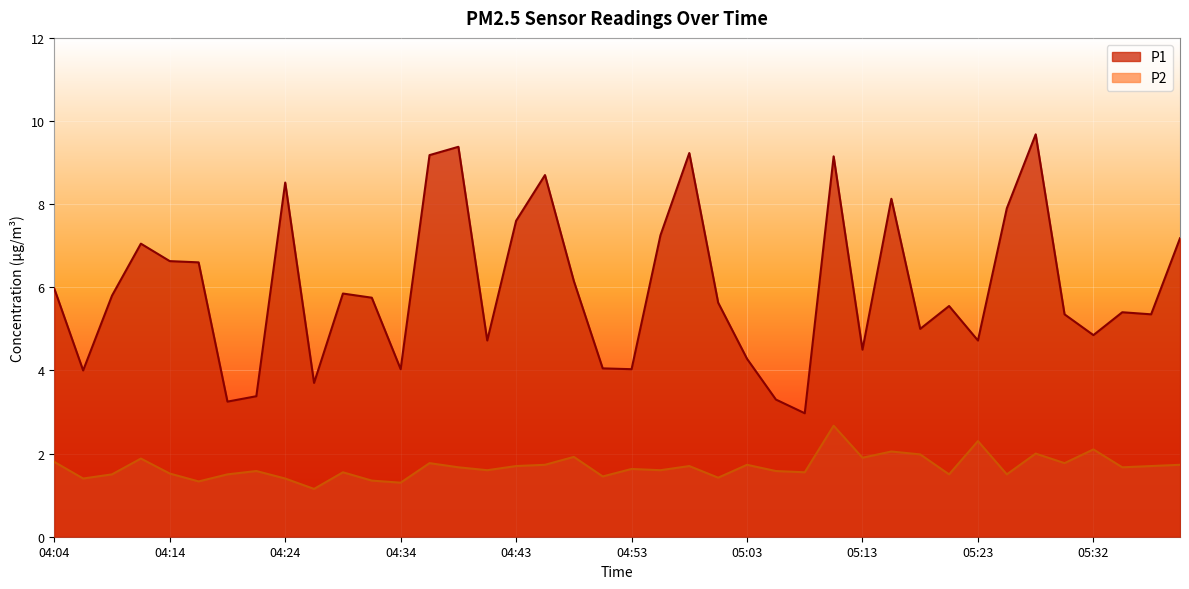

True or false: P2 and P1 cross at least once.

False